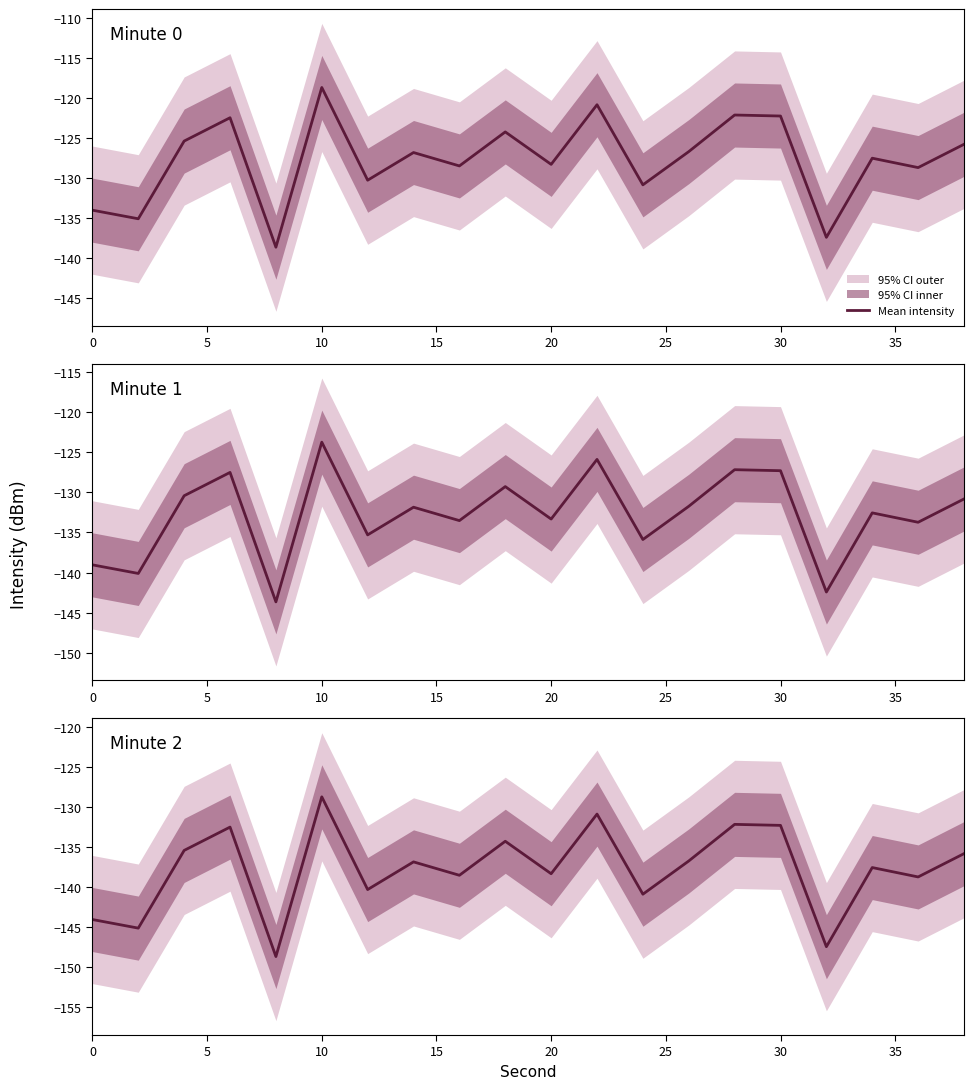

What is the difference between the second highest and minimum values?

17.8